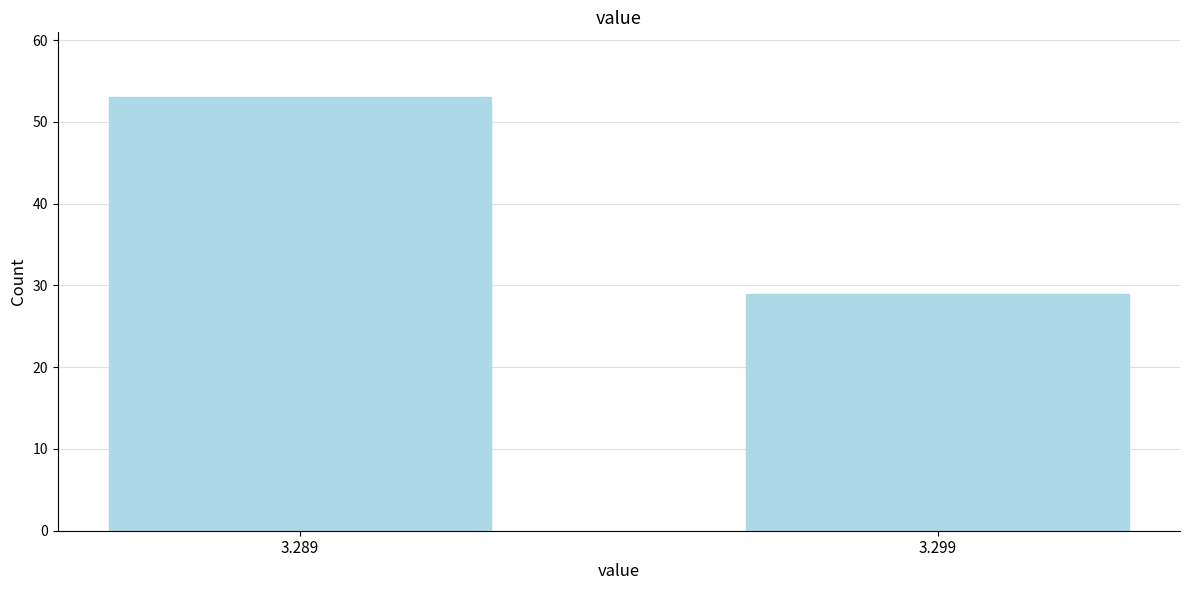

Reading right to left, extract all data points from this chart.

29	53